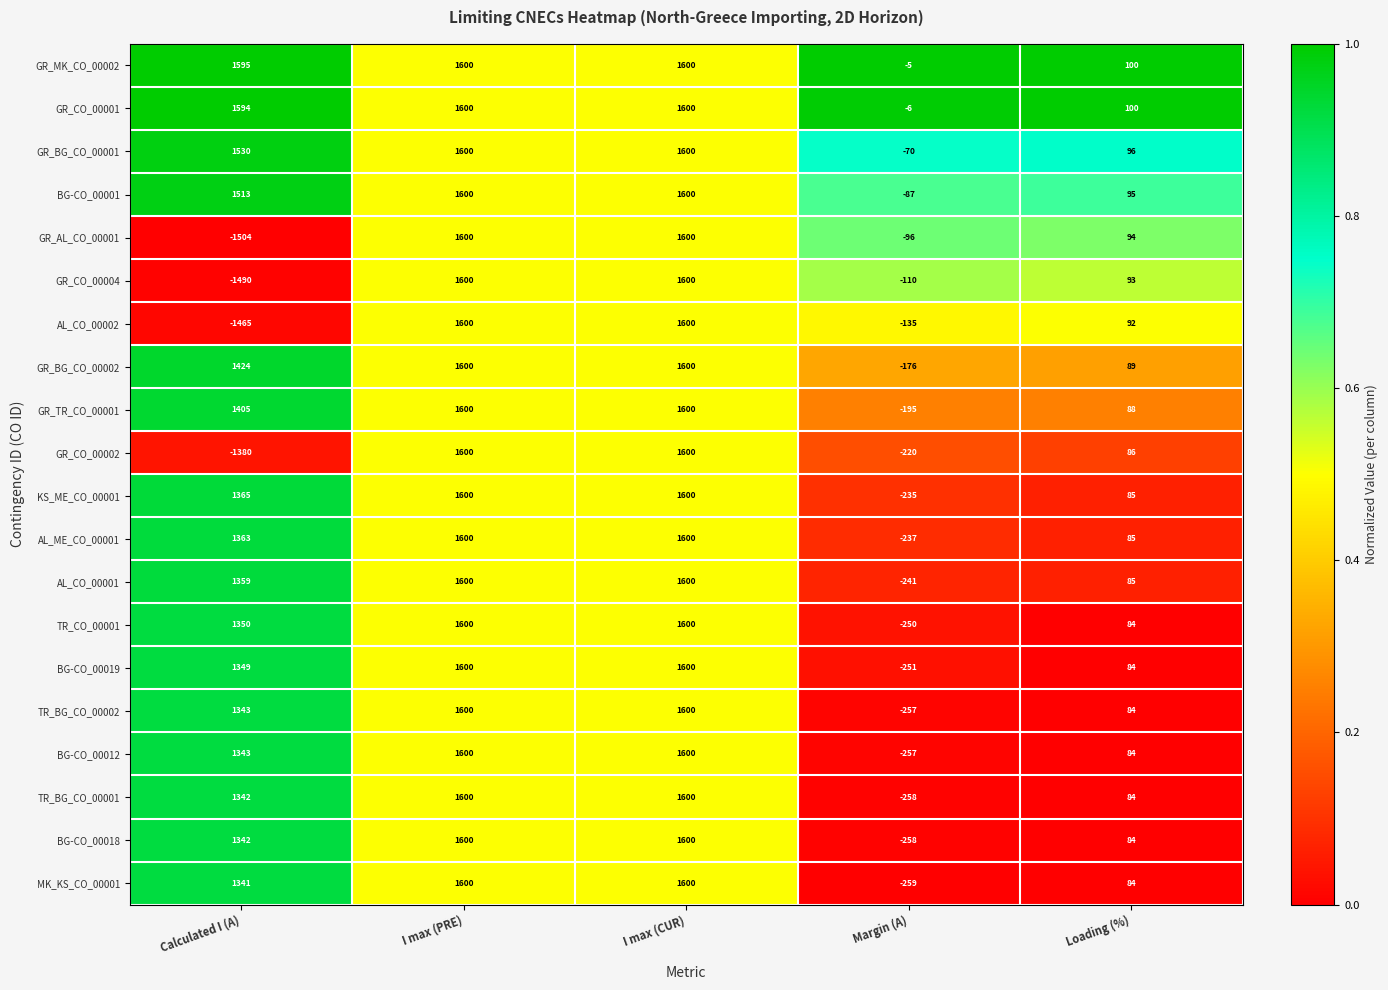

At which category does the chart reach its minimum across all series?

Calculated I (A)